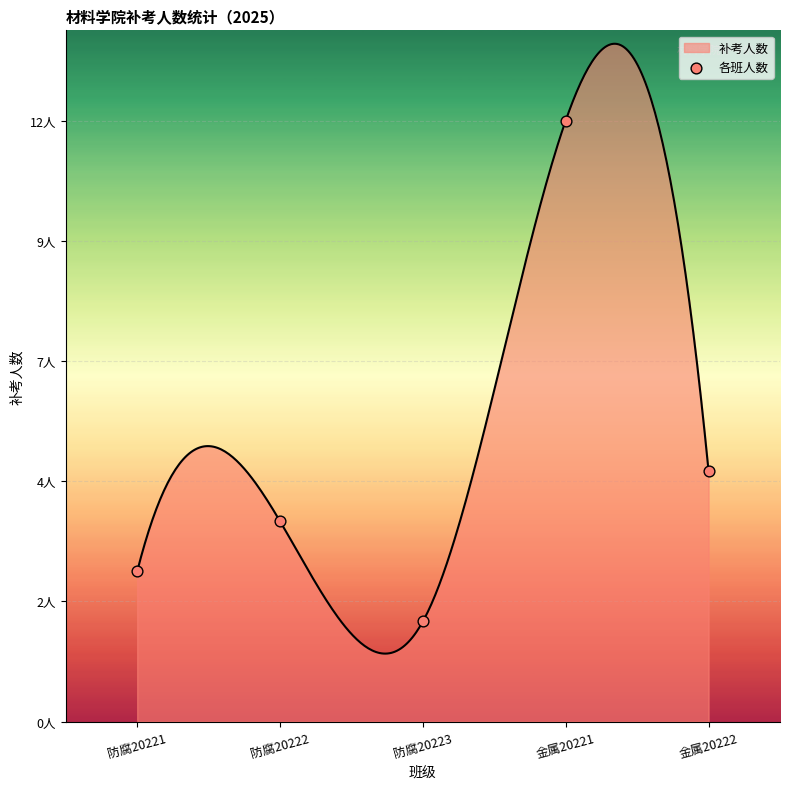

What is the ratio of the value at 防腐20221 to the value at 防腐20223?

1.5